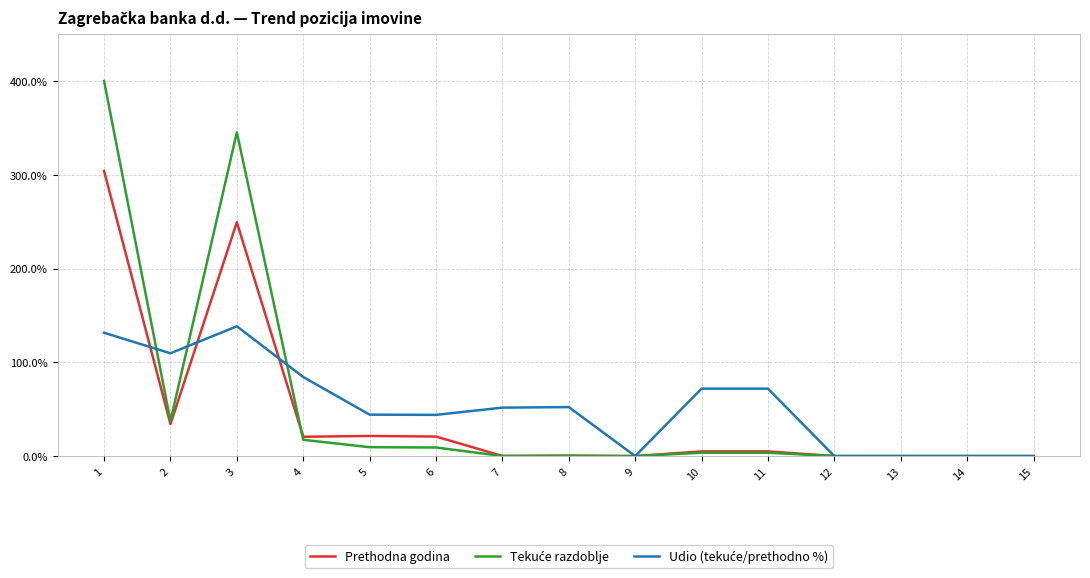

What is the greatest value displayed?

400.0